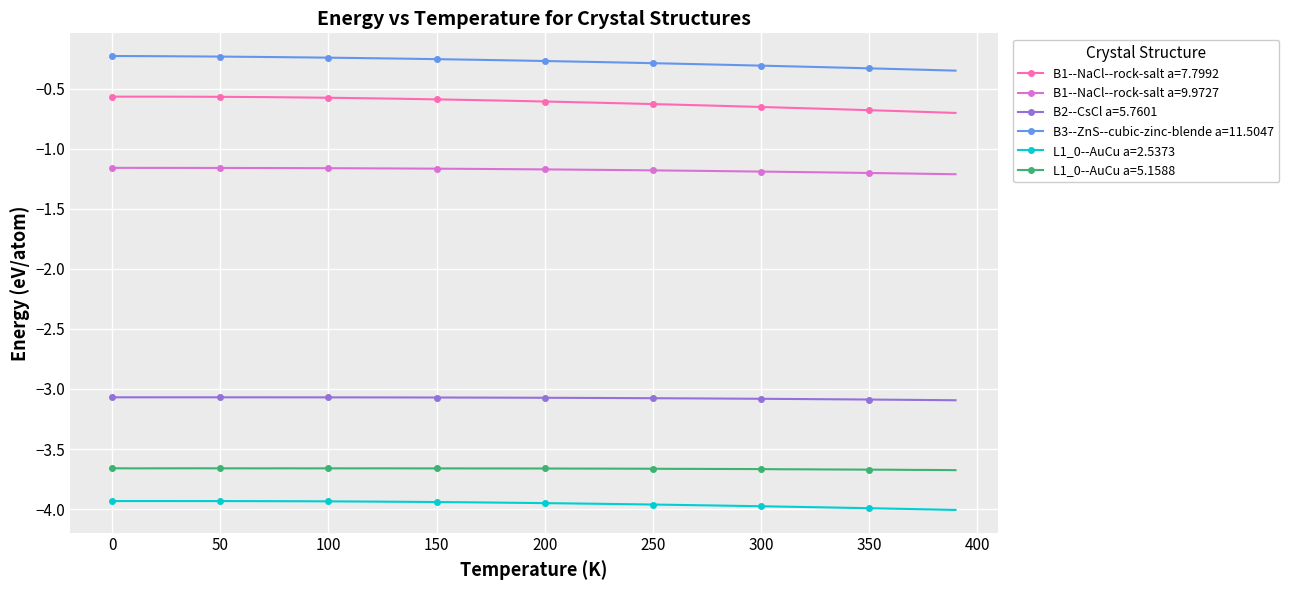

Rank the series by their maximum value, from lowest to highest.

L1_0--AuCu a=2.5373, L1_0--AuCu a=5.1588, B2--CsCl a=5.7601, B1--NaCl--rock-salt a=9.9727, B1--NaCl--rock-salt a=7.7992, B3--ZnS--cubic-zinc-blende a=11.5047